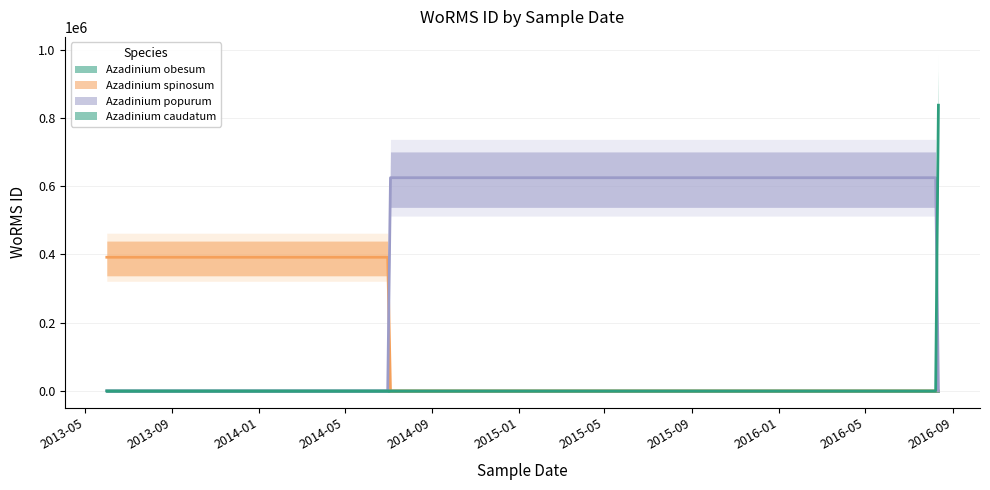

At which category does the chart reach its peak across all series?

2016-08-12